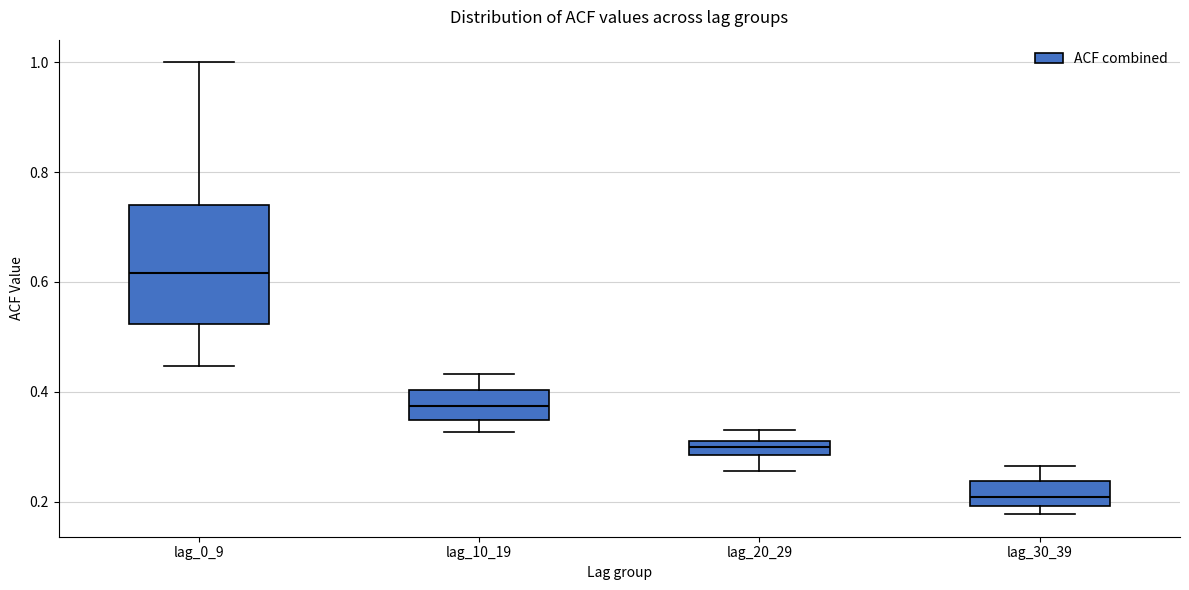

Comparing the boxes themselves (not the whiskers), which one is the tallest?

lag_0_9